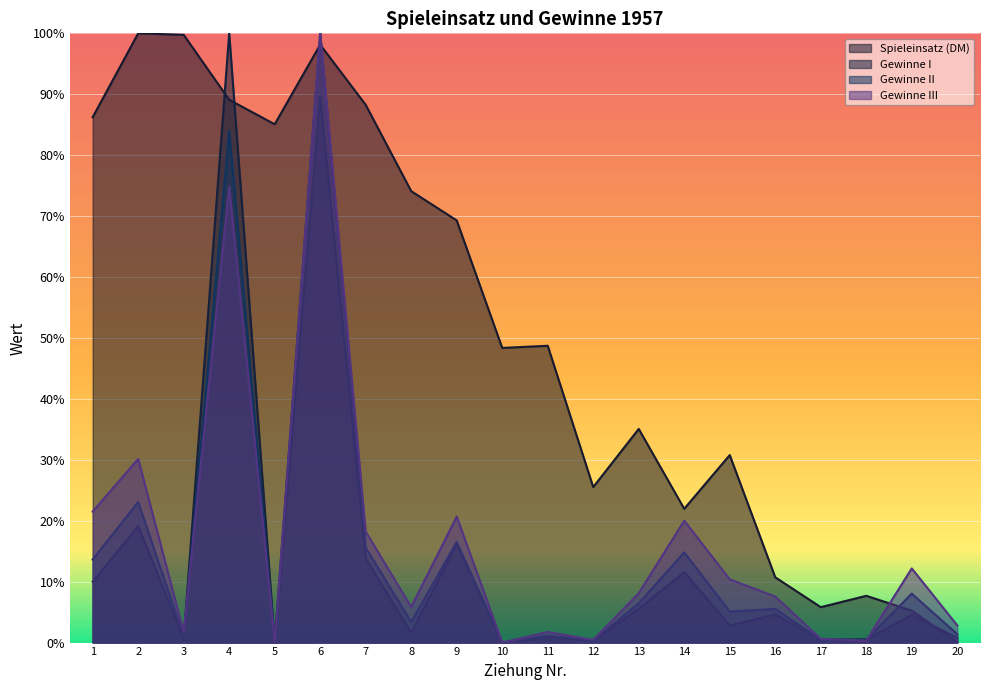

Reading right to left, extract all data points from this chart.

Spieleinsatz (DM): 0.0	0.1	0.1	0.1	0.1	0.3	0.2	0.4	0.3	0.5	0.5	0.7	0.7	0.9	1.0	0.9	0.9	1.0	1.0	0.9
Gewinne I: 0.0	0.0	0.0	0.0	0.0	0.0	0.1	0.1	0.0	0.0	0.0	0.2	0.0	0.1	0.9	0.0	1.0	0.0	0.2	0.1
Gewinne II: 0.0	0.1	0.0	0.0	0.1	0.1	0.1	0.1	0.0	0.0	0.0	0.2	0.0	0.2	1.0	0.0	0.8	0.0	0.2	0.1
Gewinne III: 0.0	0.1	0.0	0.0	0.1	0.1	0.2	0.1	0.0	0.0	0.0	0.2	0.1	0.2	1.0	0.0	0.7	0.0	0.3	0.2